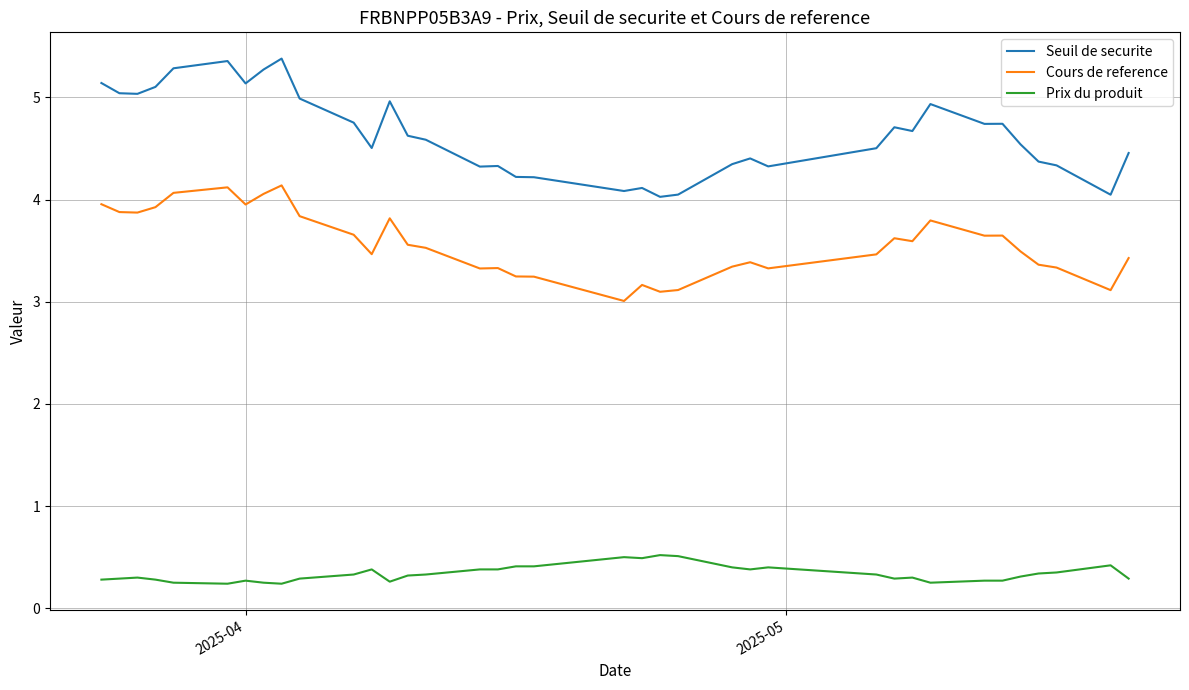

What is the lowest value of the Seuil de securite series?

4.0